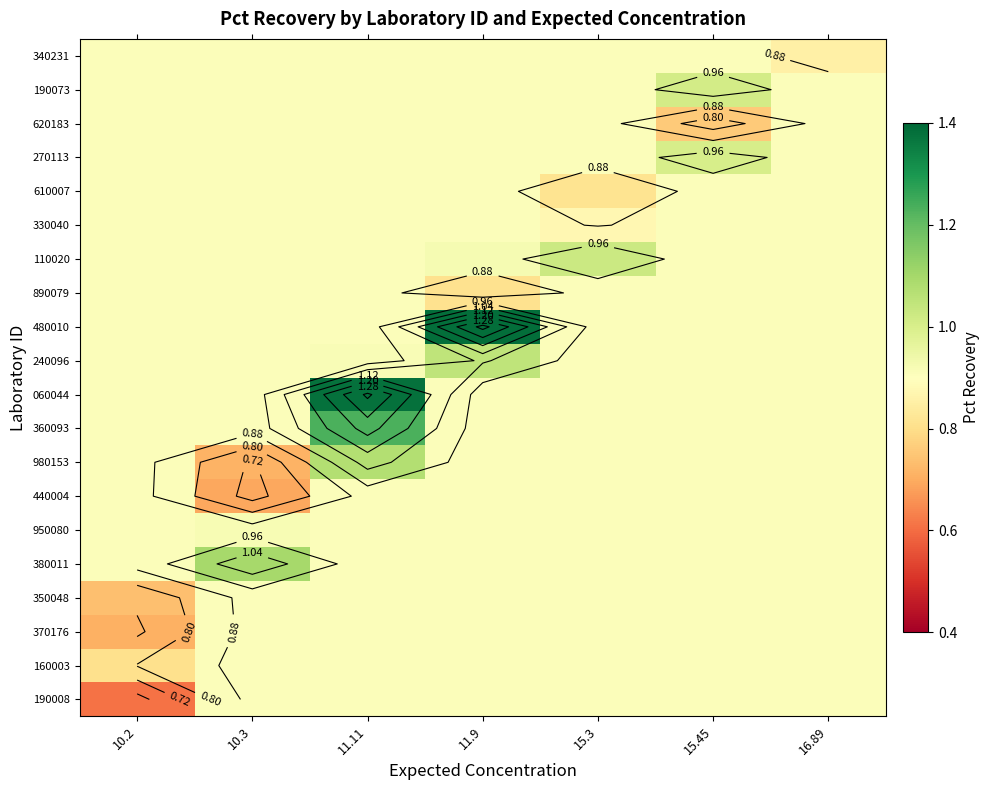

At how many categories does at least one series exceed 1?

5